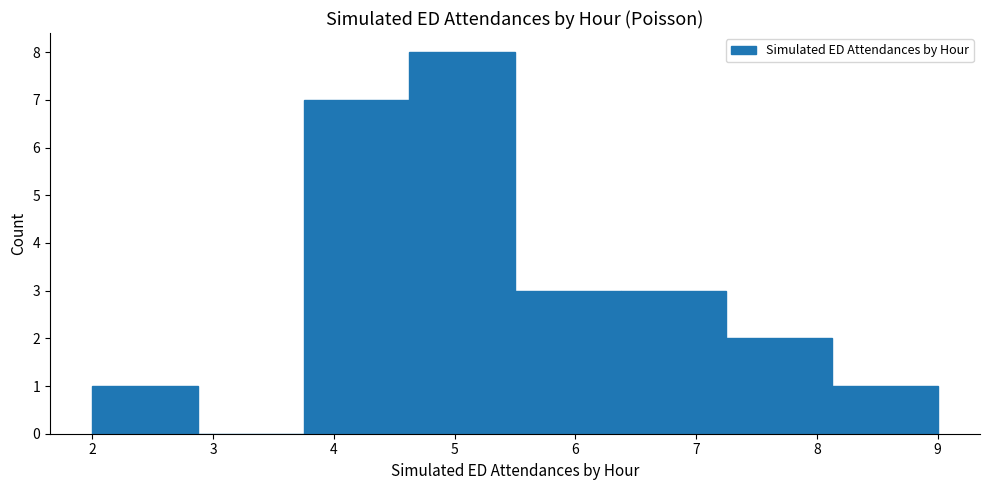

Reading left to right, list every bar in this chart as the range it spans on the x-axis followed by its height. Neither the bar edges nor the heights are printed on the chart, so give them approximately, as read against the axes.

2.0 to 2.9: 1
2.9 to 3.8: 0
3.8 to 4.6: 7
4.6 to 5.5: 8
5.5 to 6.4: 3
6.4 to 7.3: 3
7.3 to 8.1: 2
8.1 to 9.0: 1